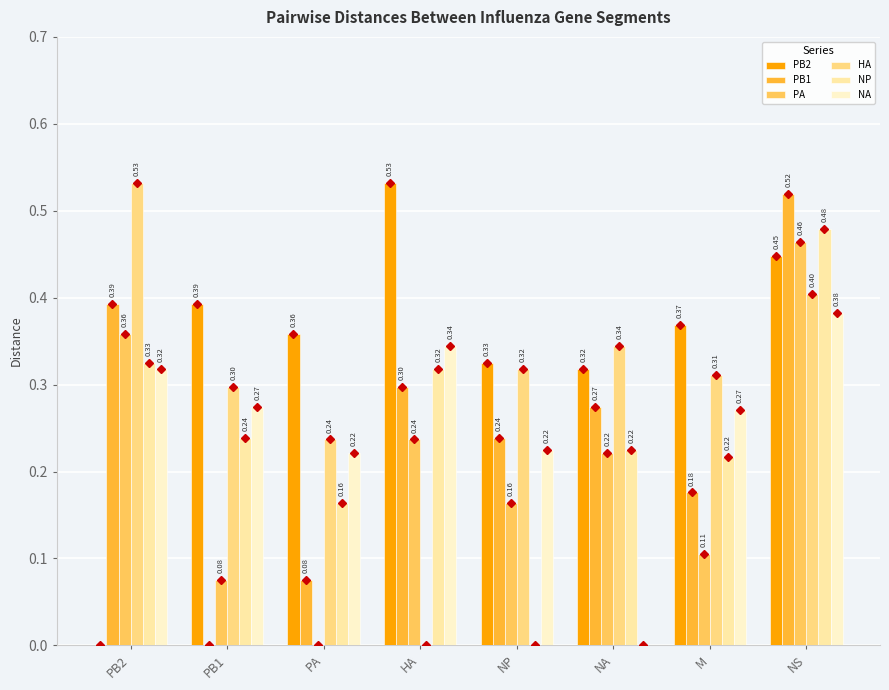

What is the label of the 3rd bar from the left?

PA